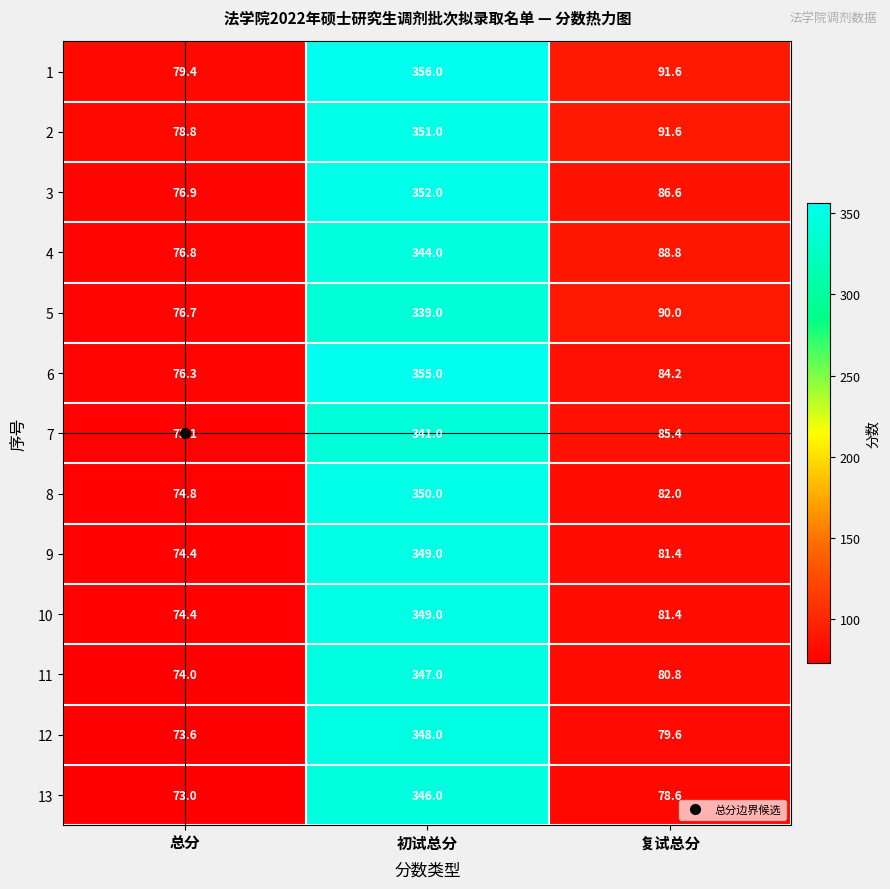

What is the difference between the highest and lowest values at 初试总分?

17.0